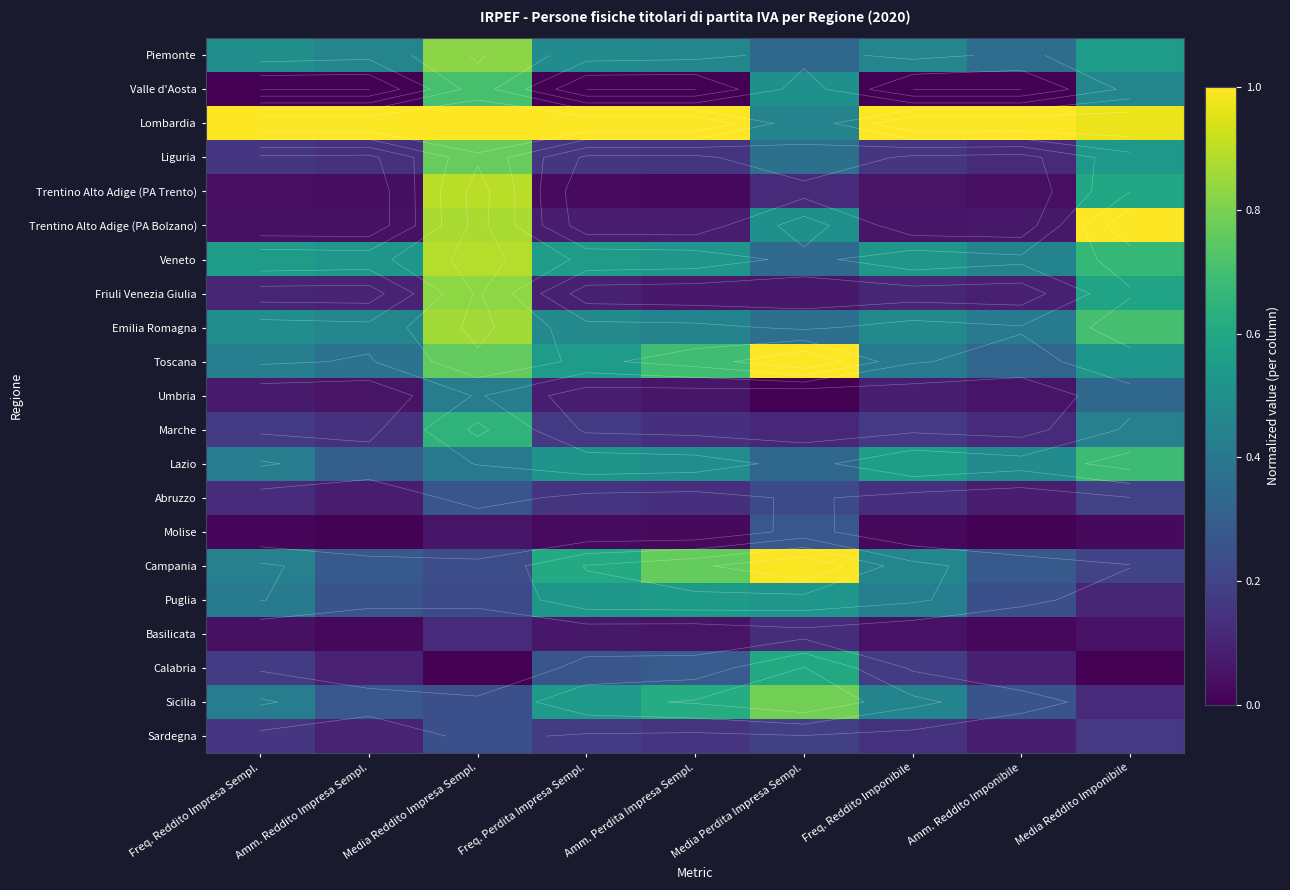

List the labels in order of Trentino Alto Adige (PA Trento) value, smallest first.

Amm. Perdita Impresa Sempl., Freq. Perdita Impresa Sempl., Amm. Reddito Impresa Sempl., Freq. Reddito Impresa Sempl., Amm. Reddito Imponibile, Freq. Reddito Imponibile, Media Perdita Impresa Sempl., Media Reddito Imponibile, Media Reddito Impresa Sempl.